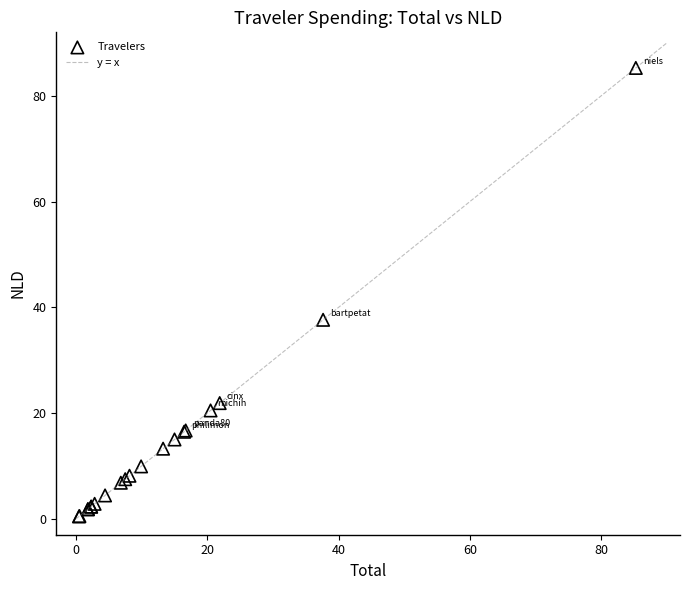

What Y value in the scatter plot is closest to 42?

37.6